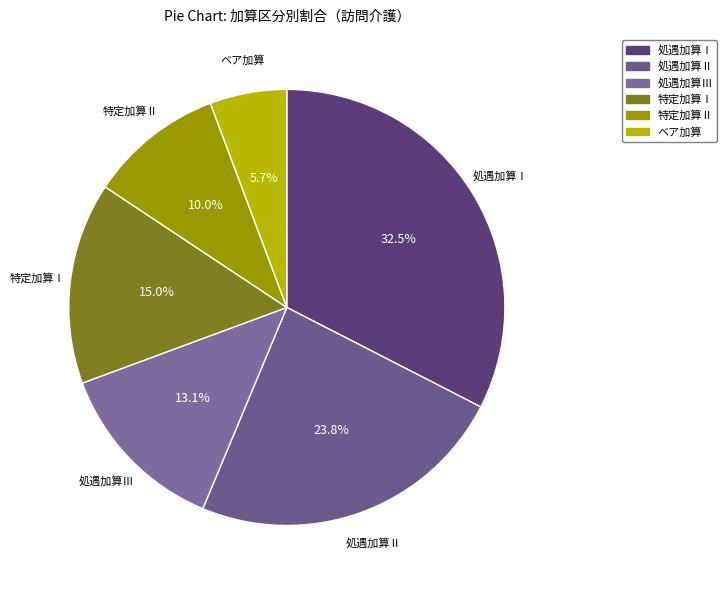

To the nearest percent, what is the average slice percentage?

17%